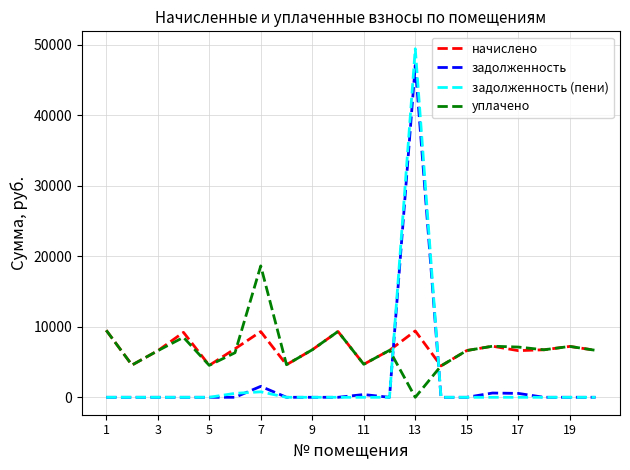

True or false: задолженность and уплачено cross at least once.

True